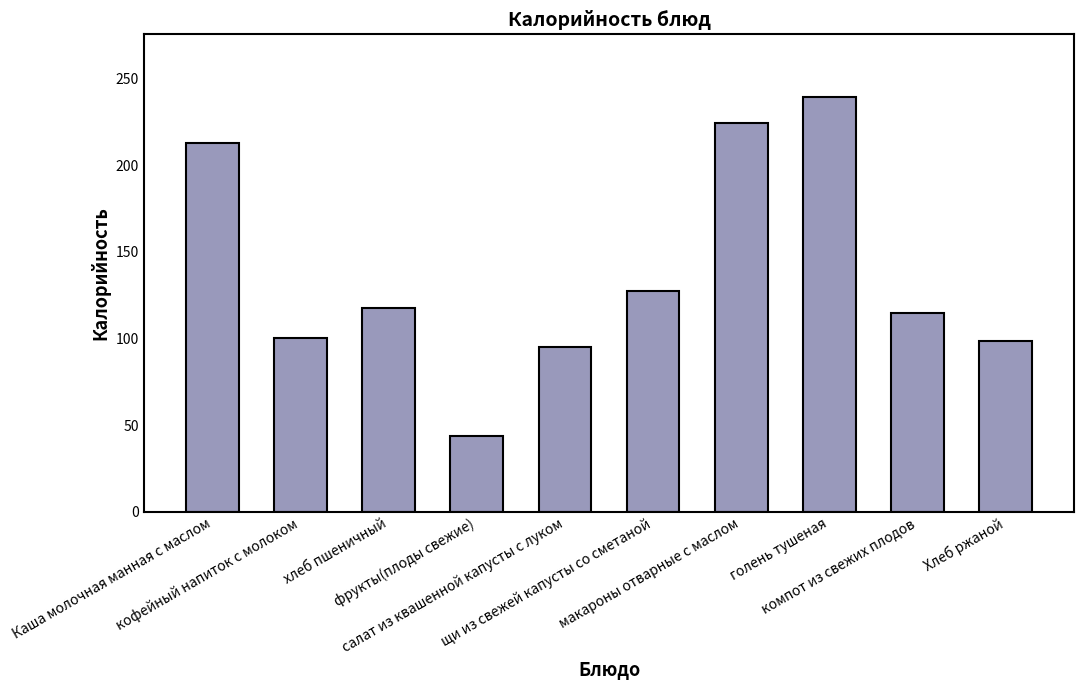

What is the label of the 4th bar from the left?

фрукты(плоды свежие)